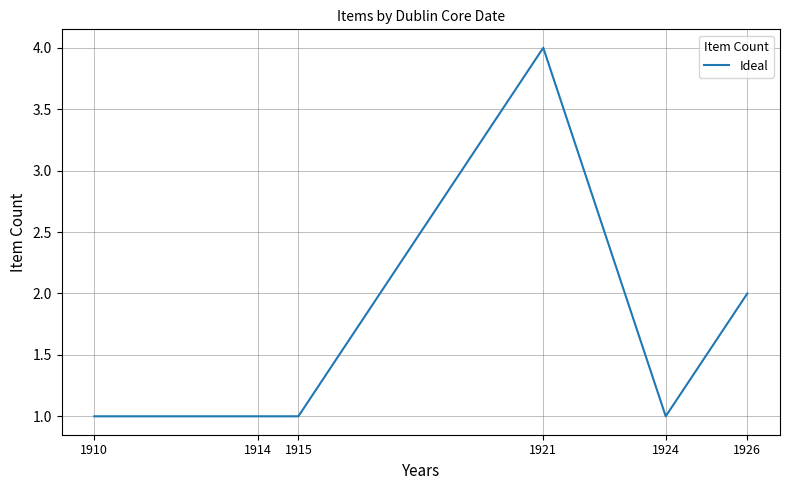

How many distinct data groups are displayed?

1